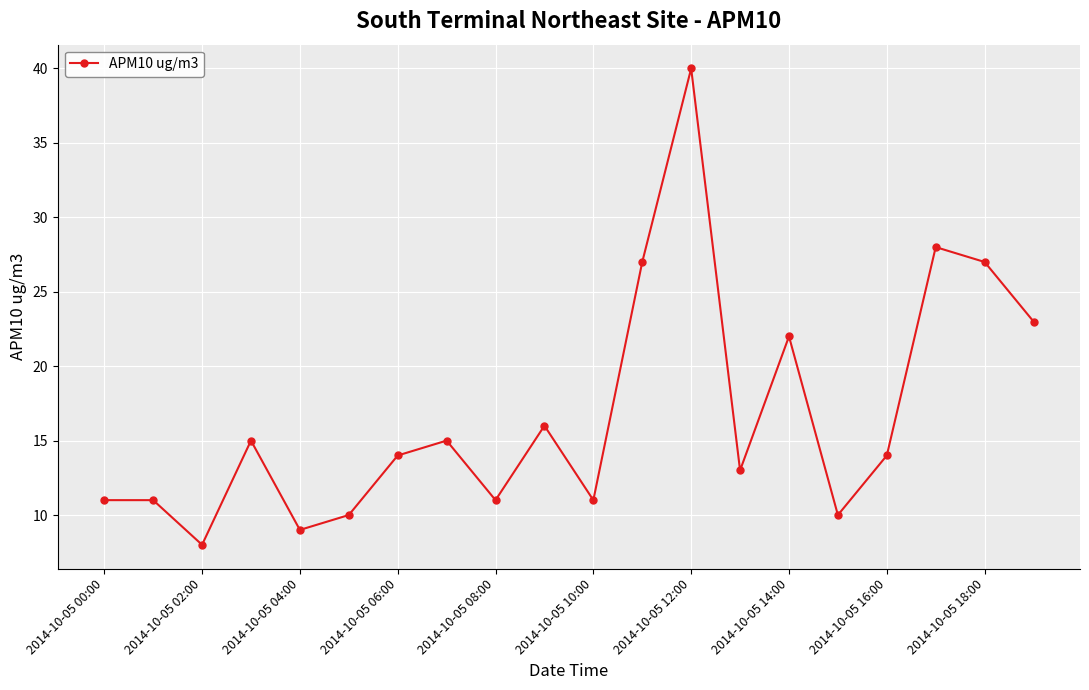

What is the maximum value shown in the chart?

40